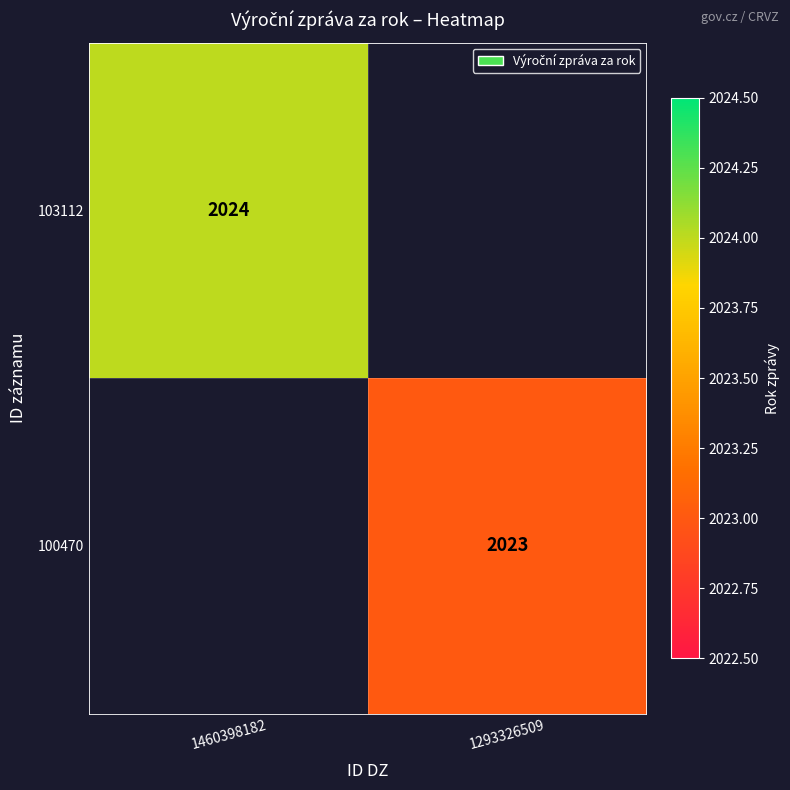

Is the value of 103112 at 1460398182 greater than the value of 100470 at 1293326509?

Yes